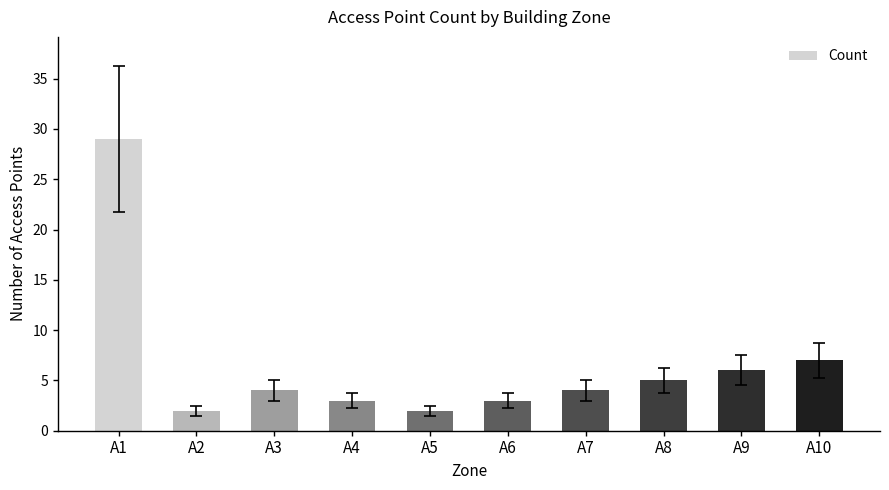

What is the change in value from A6 to A10?

+4